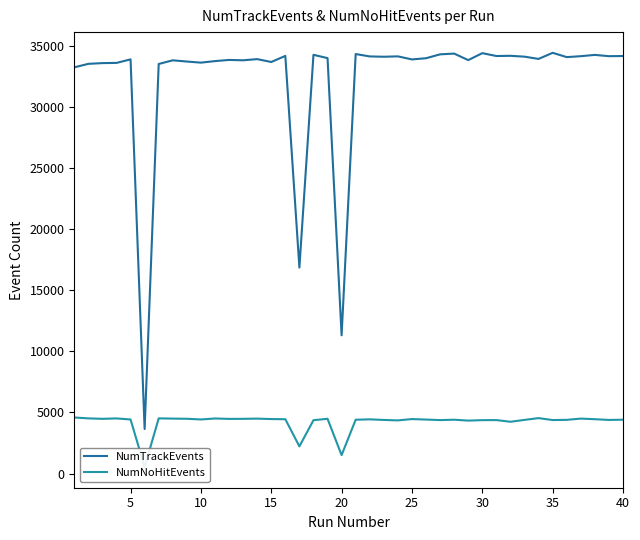

Reading left to right, list all the values displayed in this chart.

NumTrackEvents: 33227	33513	33574	33590	33879	3642	33503	33802	33702	33612	33738	33833	33804	33900	33664	34163	16847	34253	33981	11308	34315	34120	34095	34125	33875	33972	34290	34352	33819	34388	34153	34171	34101	33915	34415	34064	34140	34245	34140	34153
NumNoHitEvents: 4585	4512	4476	4508	4424	534	4514	4493	4480	4423	4504	4470	4475	4492	4457	4443	2223	4363	4479	1507	4402	4433	4385	4347	4455	4417	4372	4403	4330	4367	4372	4236	4389	4533	4376	4391	4494	4445	4384	4404